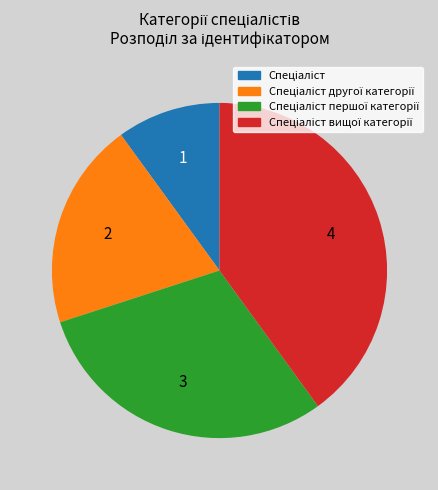

Is there any slice that represents more than half of the pie?

No